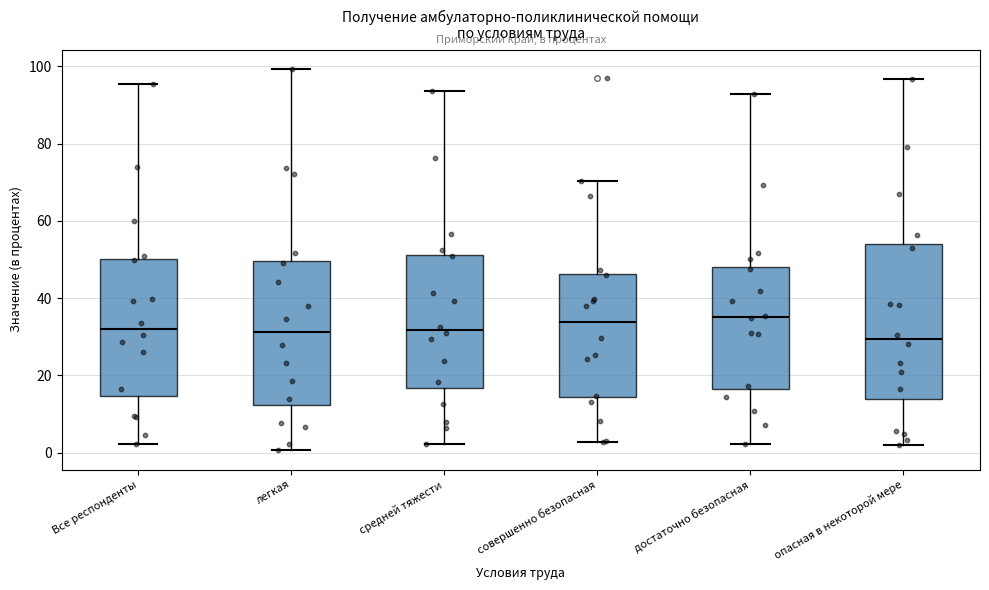

Where does the upper whisker of the box for совершенно безопасная end on the y-axis? The values are not printed on the chart, so give them approximately, as read against the axis.

70